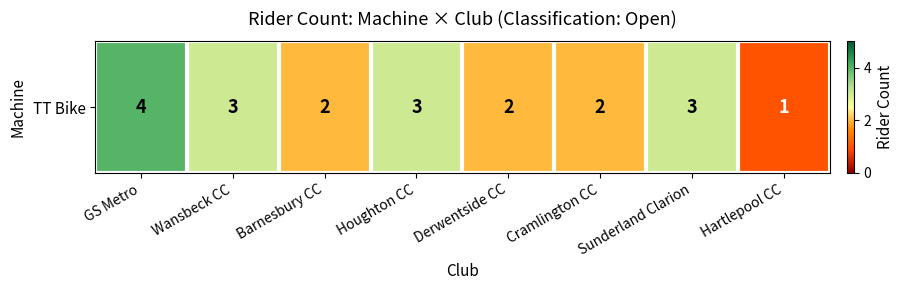

What is the difference between the maximum and minimum values?

3